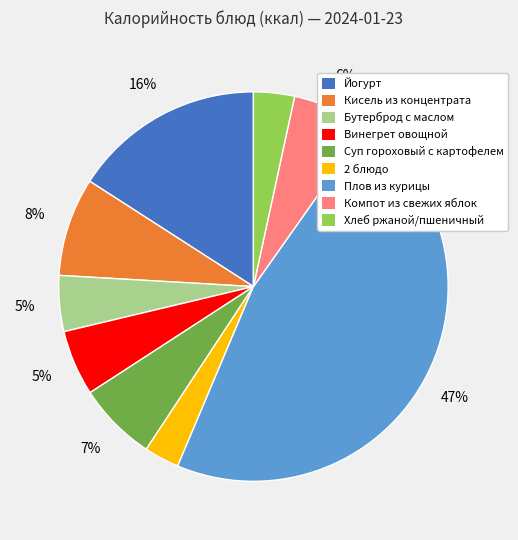

To the nearest percent, what percentage of the pie is Плов из курицы?

47%